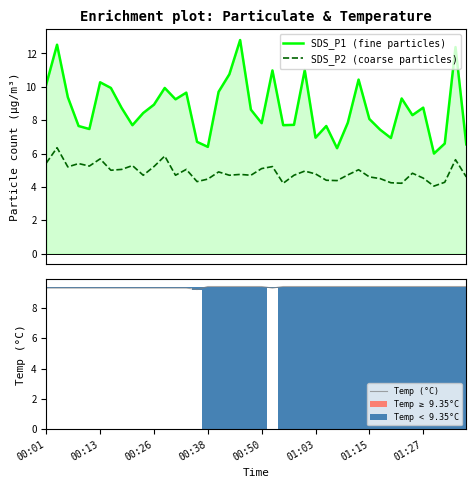

Does the chart contain stacked bars?

No